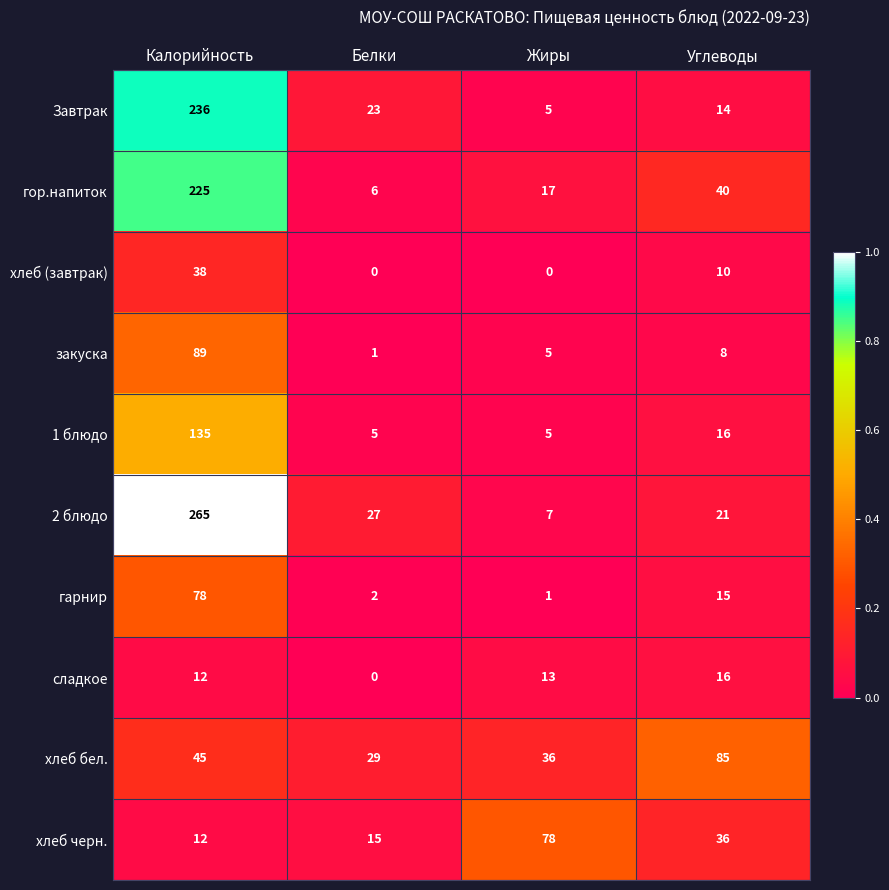

What is the greatest value displayed?

265